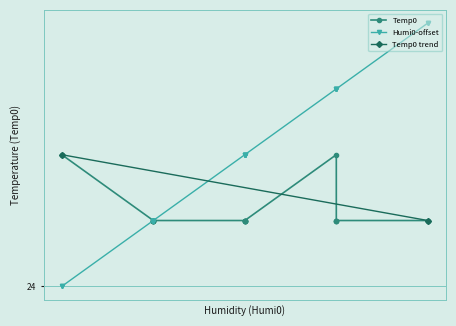

Is the value of Humi0 at 00:04:47 greater than the value of Temp0 at 00:04:53?

Yes